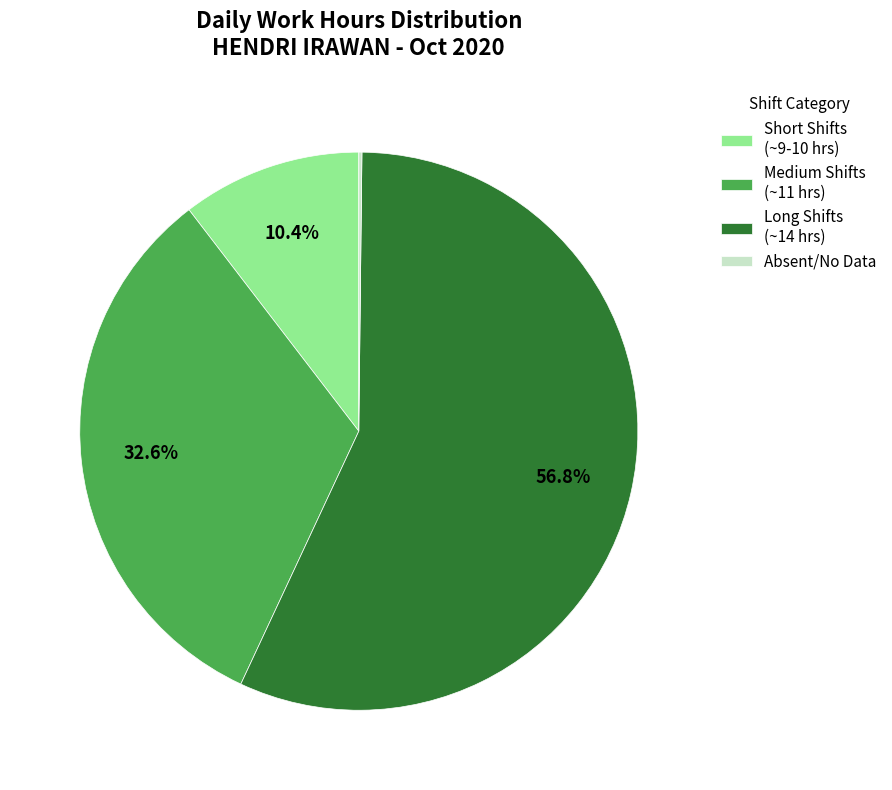

What is the largest slice in the pie chart?

Long Shifts (~14 hrs)